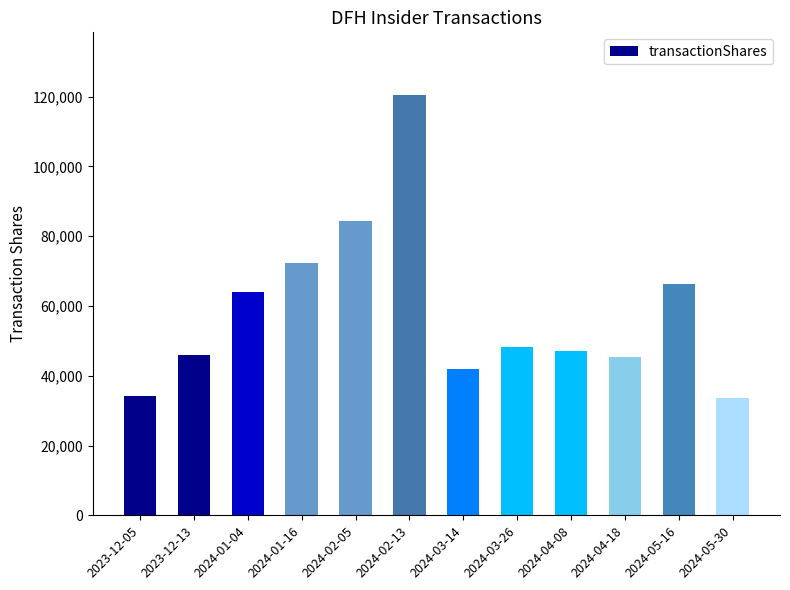

What is the value of the 10th bar from the left?

45363